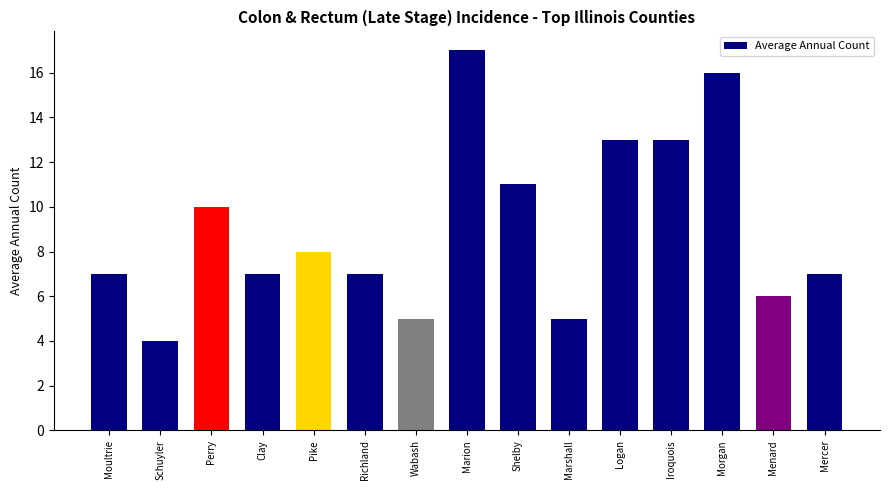

What is the ratio of the value at Moultrie to the value at Marshall?

1.4